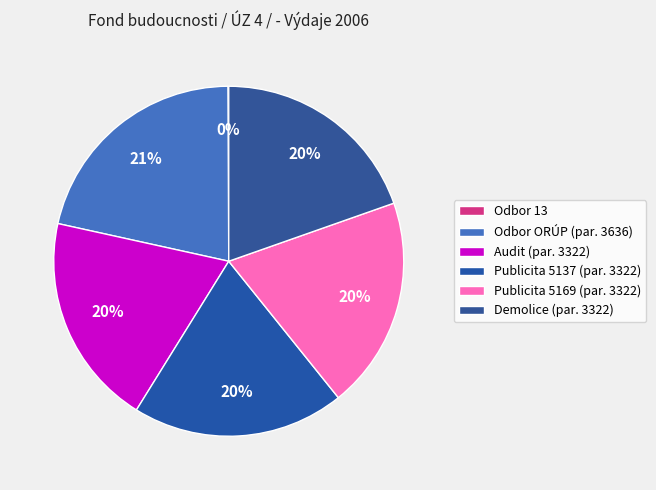

What percentage do Publicita 5169 (par. 3322) and Demolice (par. 3322) together represent?

39.2%